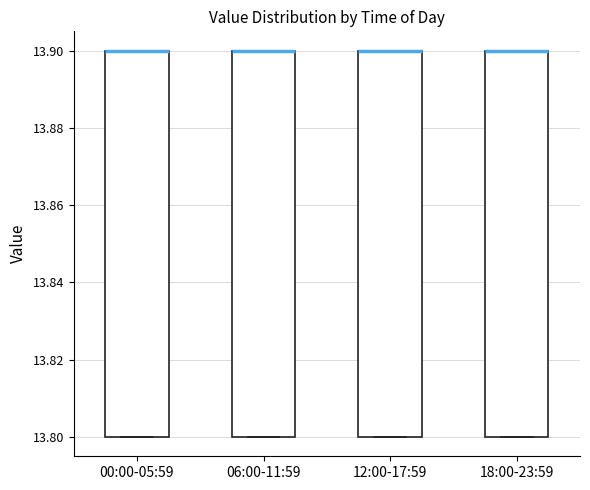

Reading left to right, transcribe this box plot: for each box, give where its median line is, the range the box spans, and where its two whiskers end, as read against the y-axis. The values are not printed on the chart, so give them approximately, as read against the axis.

00:00-05:59: median 13.9 (drawn on the box's upper edge), box 13.8 to 13.9, whiskers 13.8 to 13.9
06:00-11:59: median 13.9 (drawn on the box's upper edge), box 13.8 to 13.9, whiskers 13.8 to 13.9
12:00-17:59: median 13.9 (drawn on the box's upper edge), box 13.8 to 13.9, whiskers 13.8 to 13.9
18:00-23:59: median 13.9 (drawn on the box's upper edge), box 13.8 to 13.9, whiskers 13.8 to 13.9